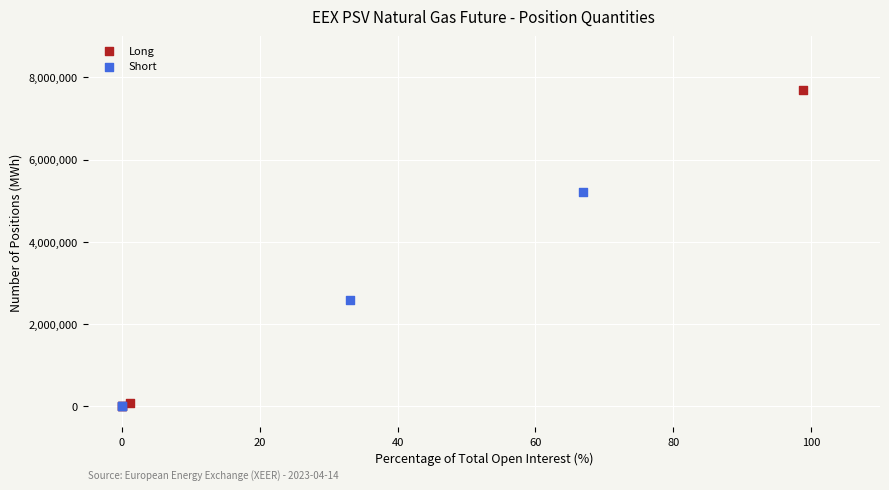

Which series contains the highest Y value?

Long